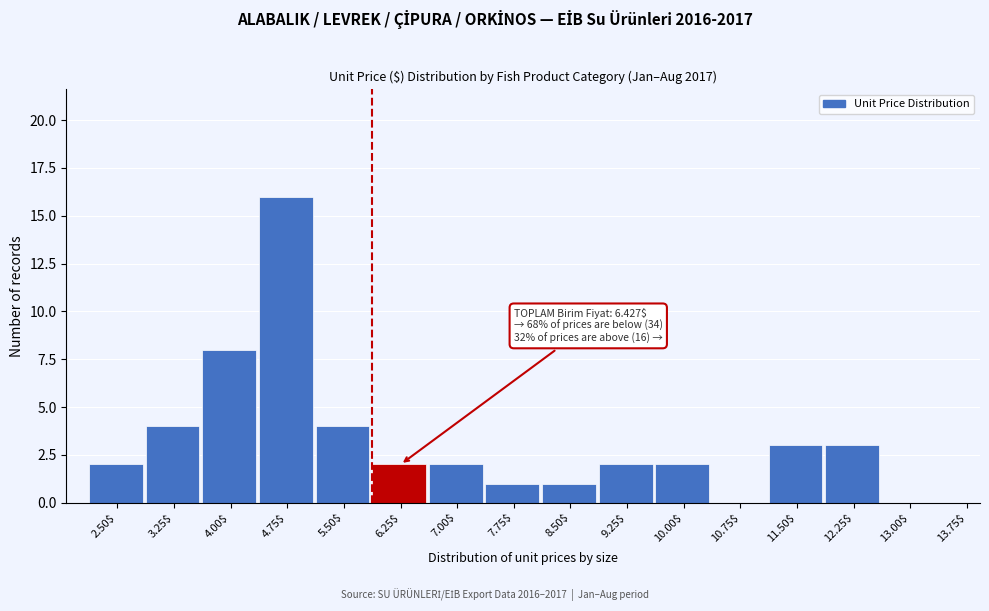

What is the greatest value displayed?

16